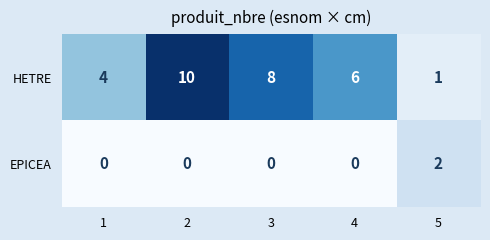

Is it true that HETRE equals 11 at 4?

False